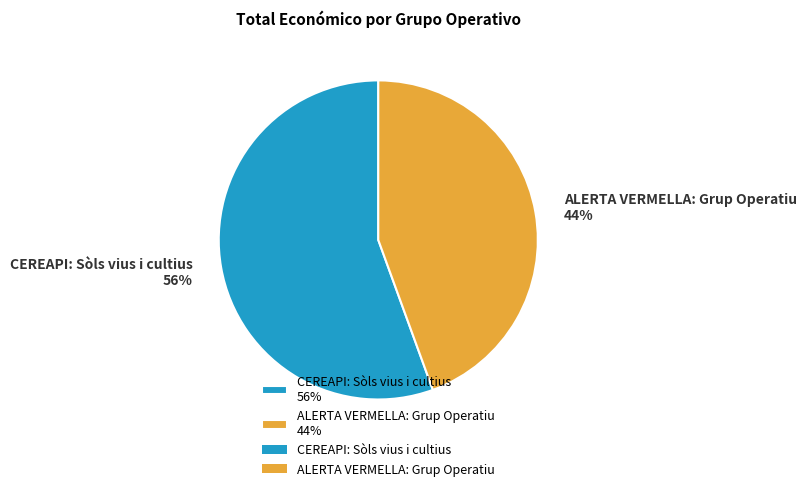

What is the majority slice?

CEREAPI: Sòls vius i cultius